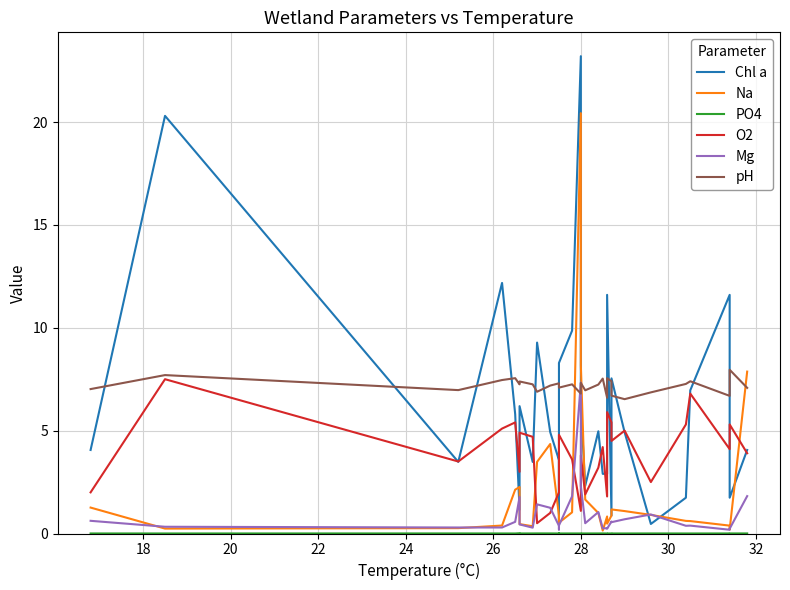

What is the average value of the Chl a series?

6.2